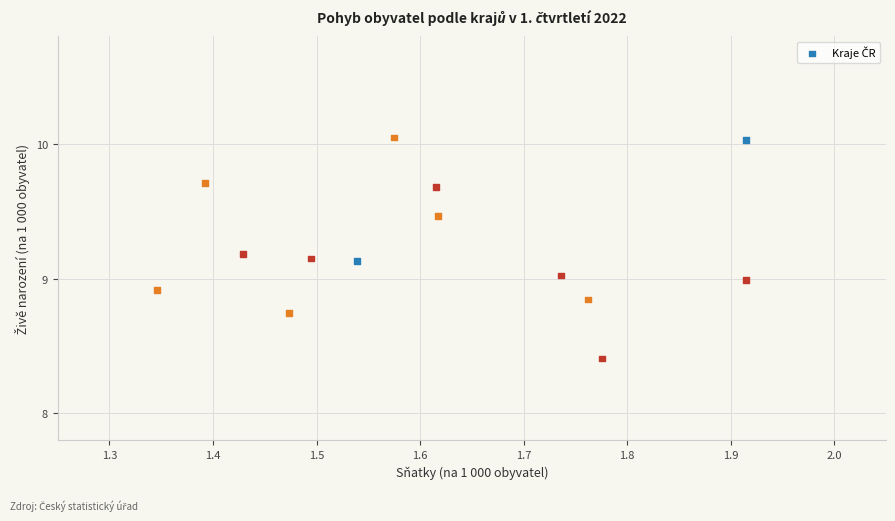

What is the range of X values (max minus min)?

0.6